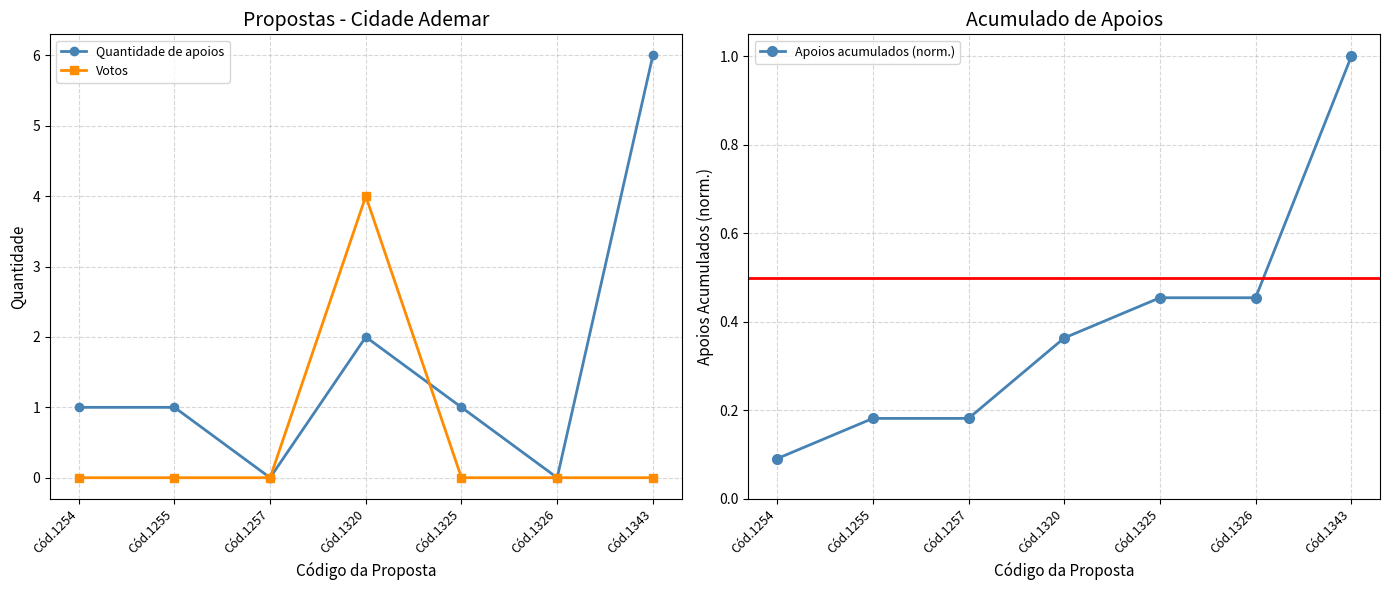

How many series are shown in this chart?

3